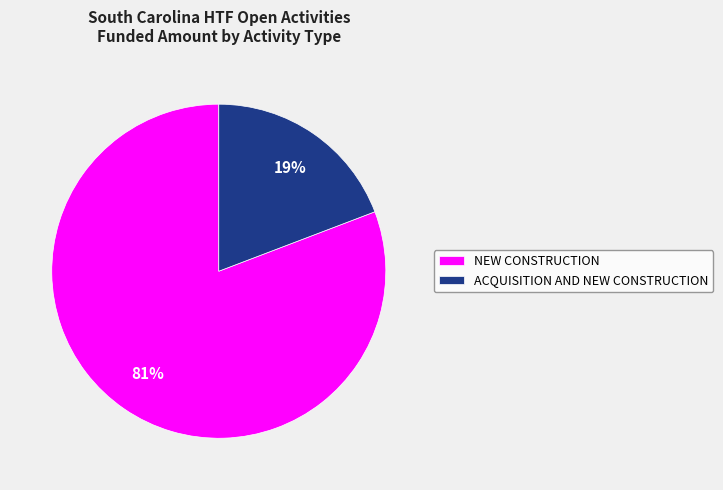

To the nearest percent, what portion does NEW CONSTRUCTION represent?

81%